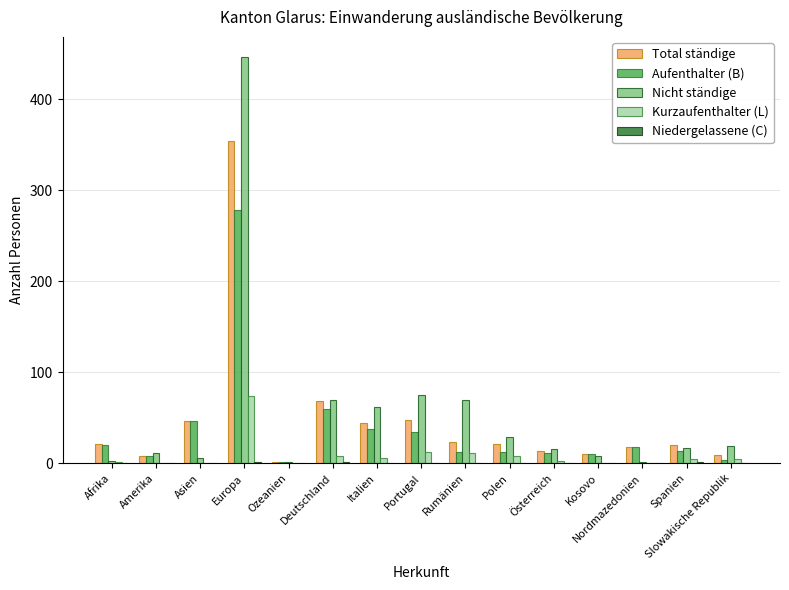

What is the maximum value shown in the chart?

446